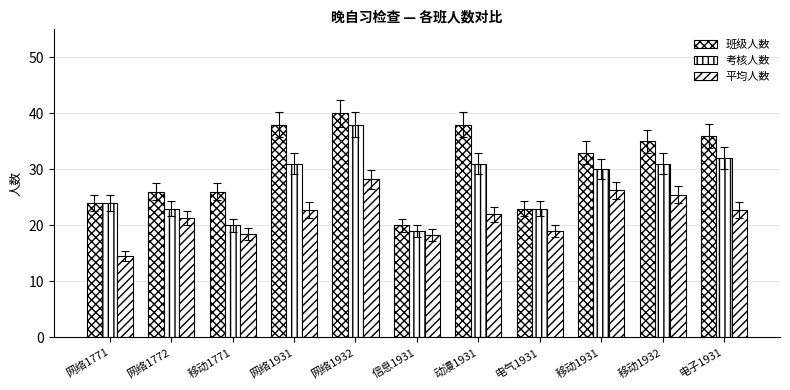

Which series has the largest range (max minus min)?

班级人数